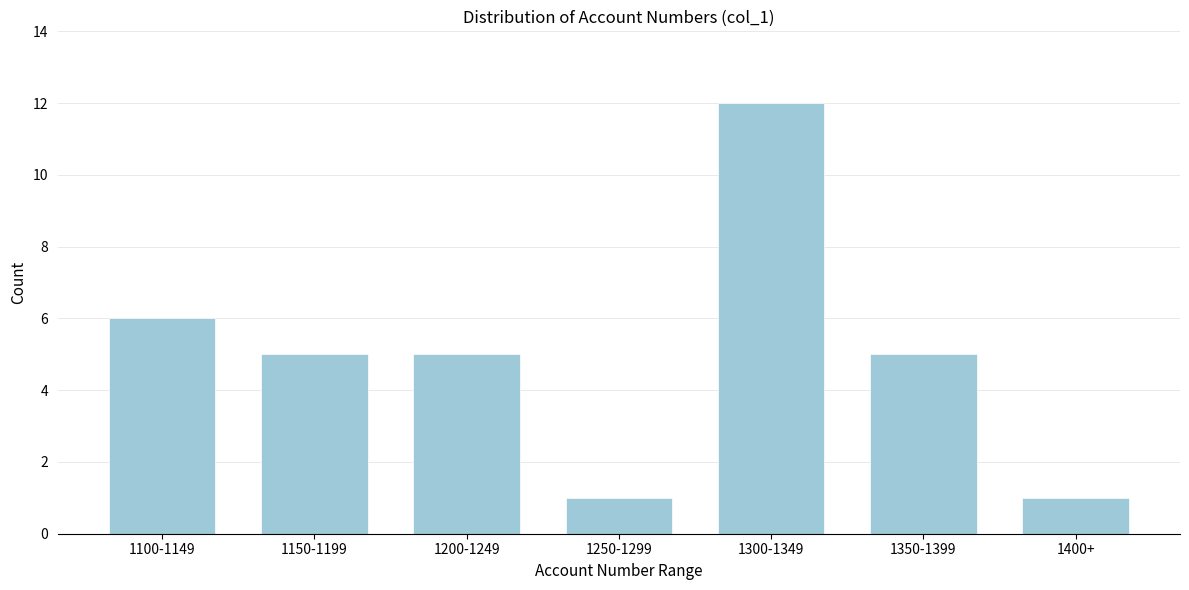

Reading left to right, what are all the values shown in this chart?

1100-1149=6	1150-1199=5	1200-1249=5	1250-1299=1	1300-1349=12	1350-1399=5	1400+=1